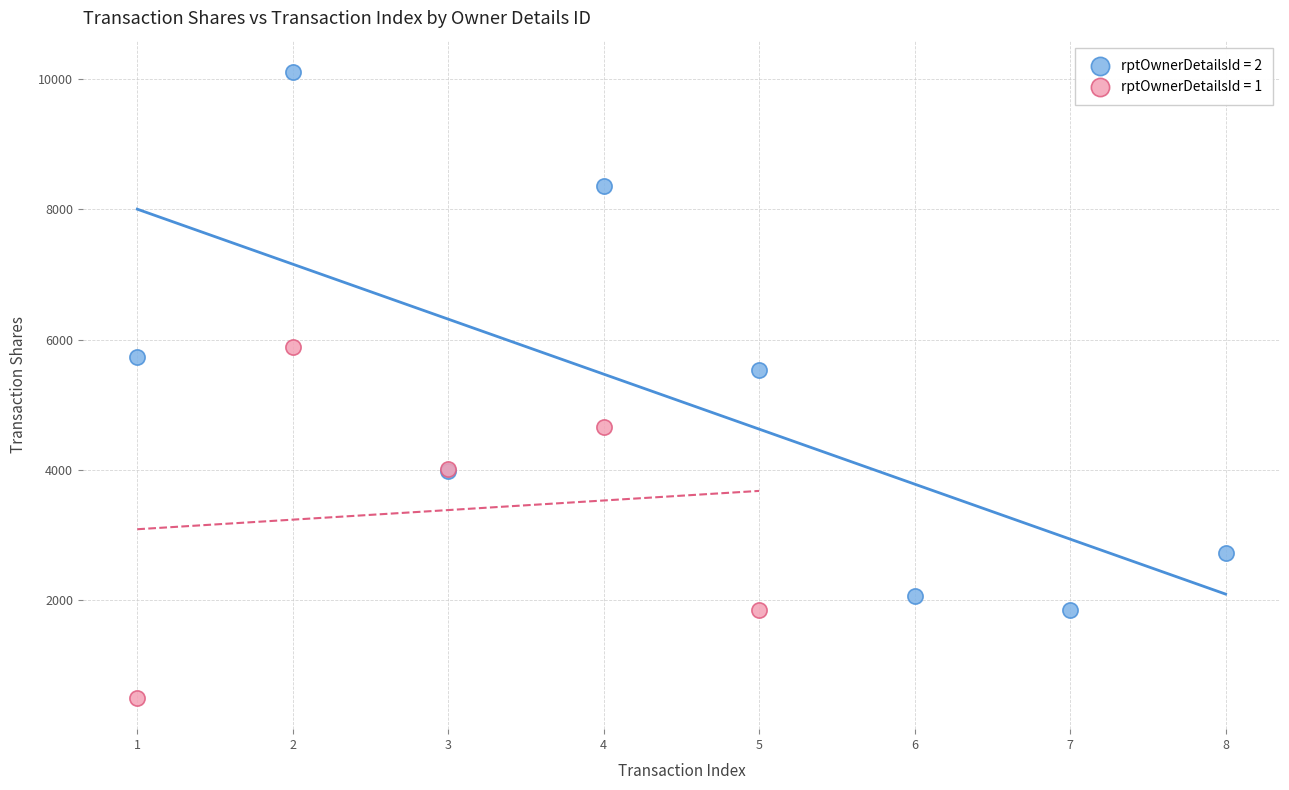

Which series reaches the maximum Y coordinate?

rptOwnerDetailsId = 2